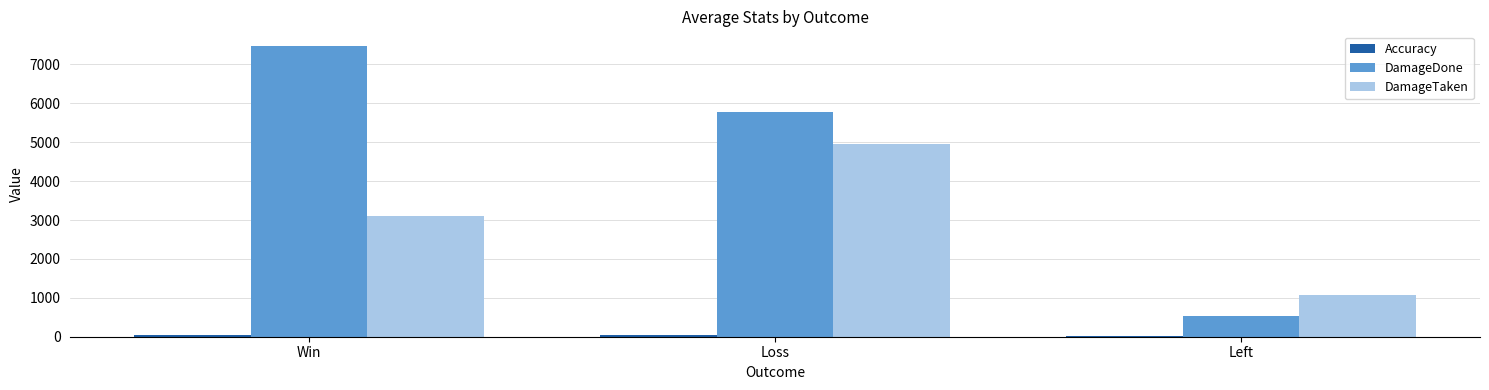

List the labels in order of DamageTaken value, largest first.

Loss, Win, Left